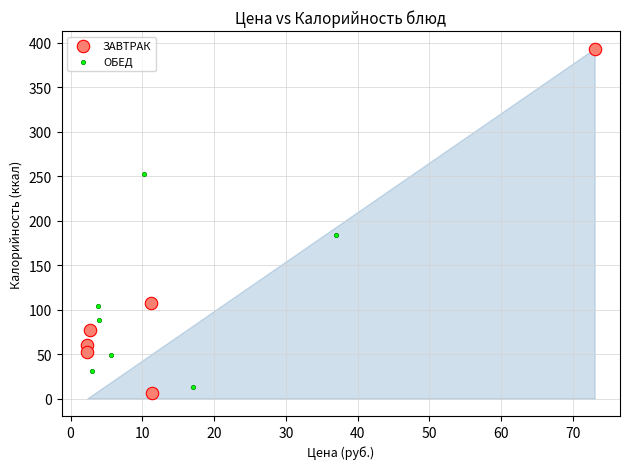

Which series has the widest spread of Y values?

ЗАВТРАК